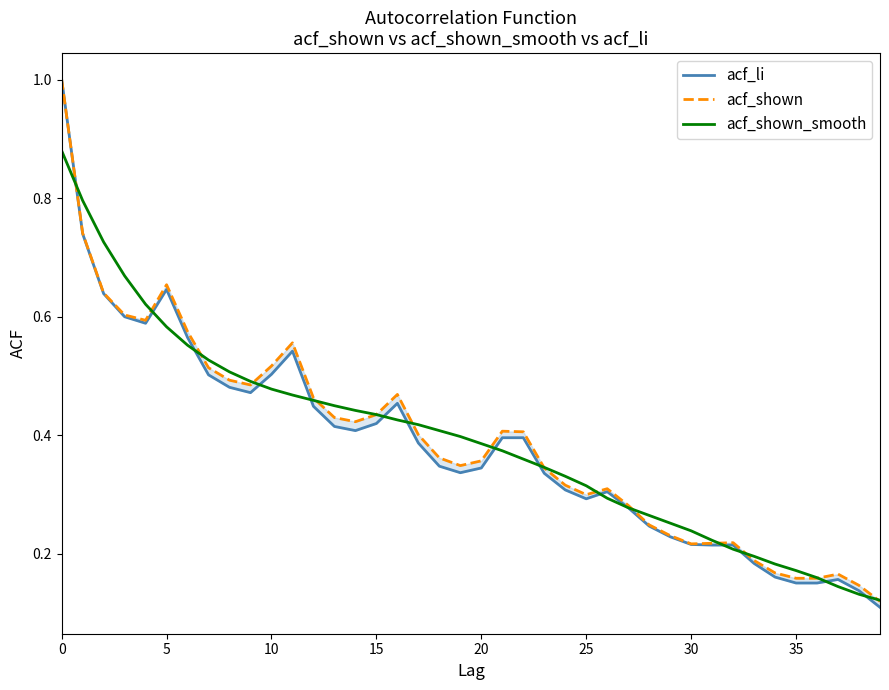

What is the highest value of the acf_li series?

1.0